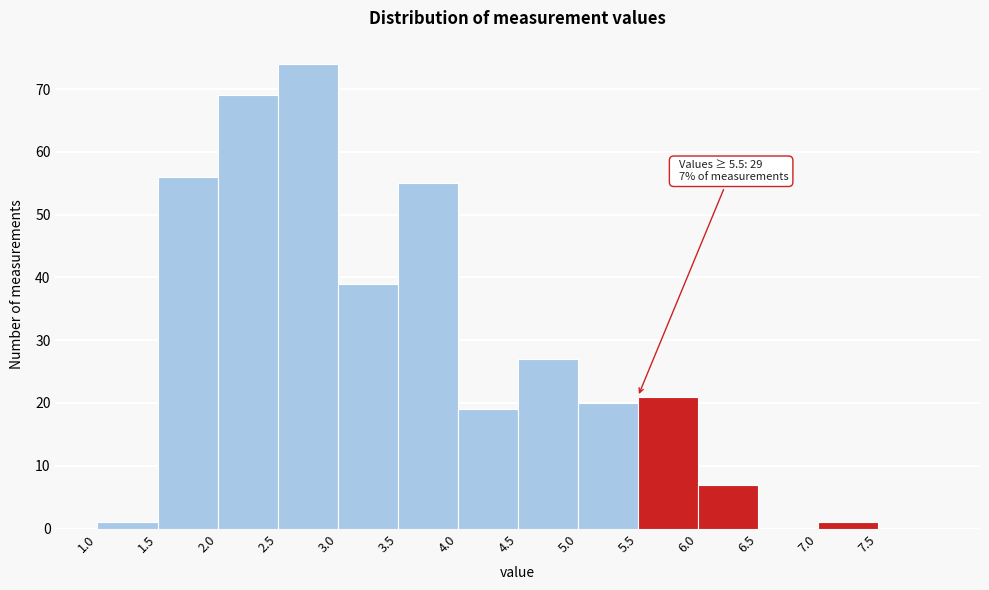

Over which range of the x-axis is the bar tallest?

2.5 to 3.0